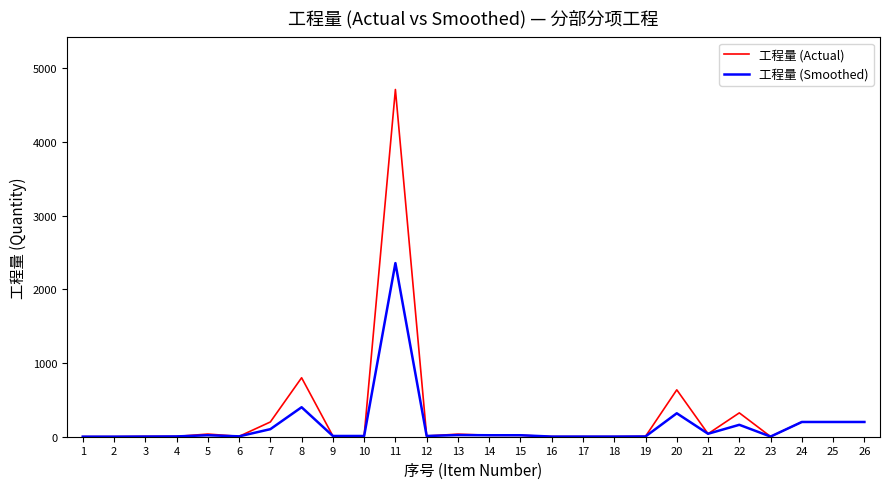

What is the greatest value displayed?

4710.0